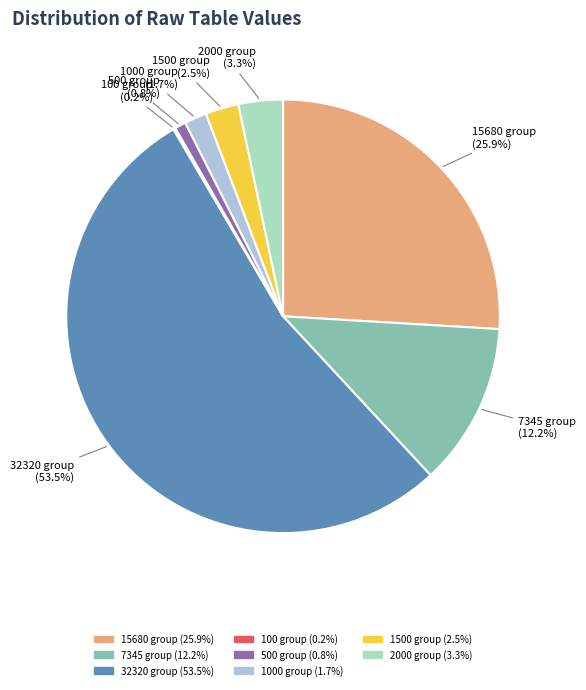

Combined, do 1500 group and 500 group account for over 50%?

No